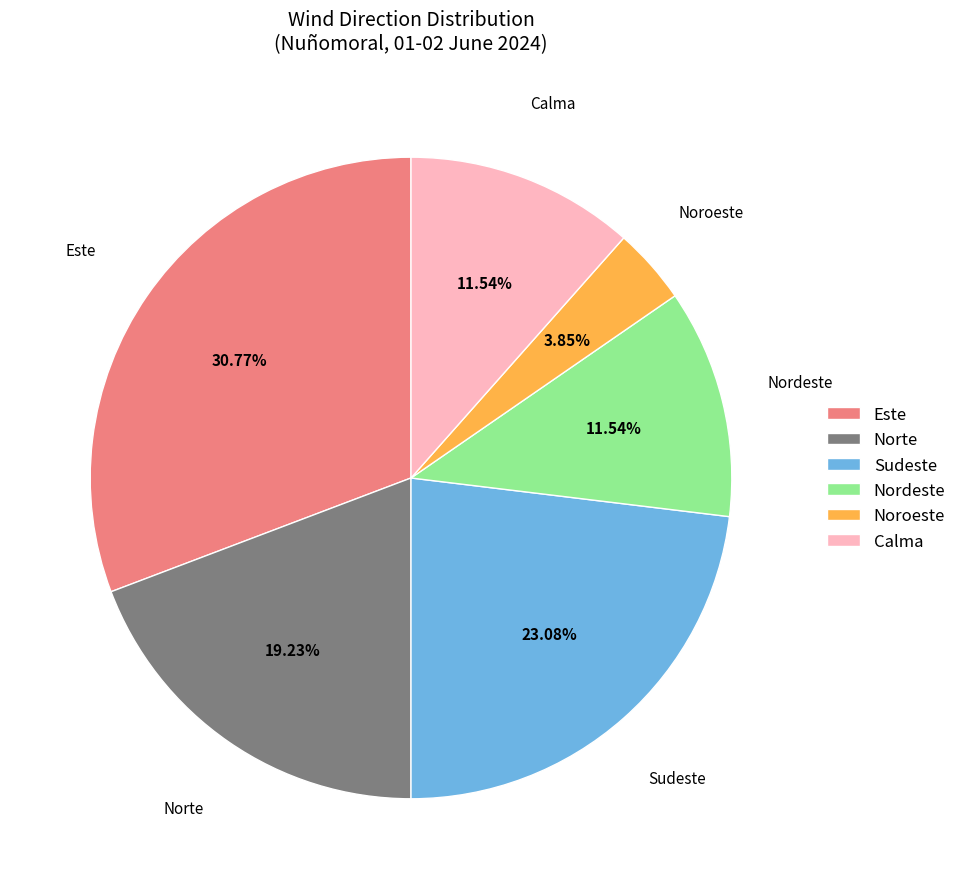

Between Este and Sudeste, which is larger?

Este